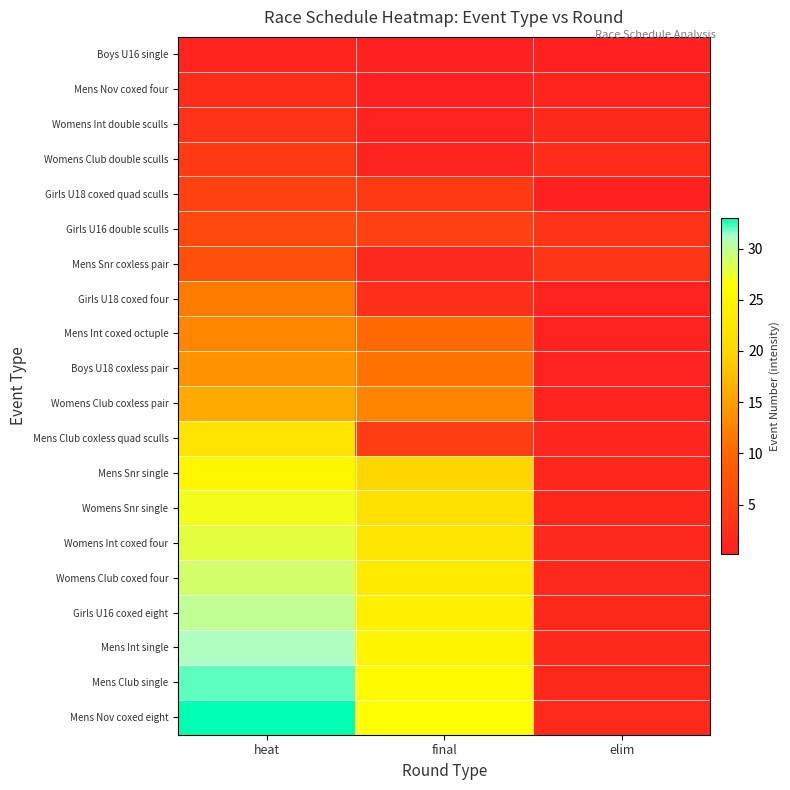

Which series changed the most between final and elim?

Mens Nov coxed eight